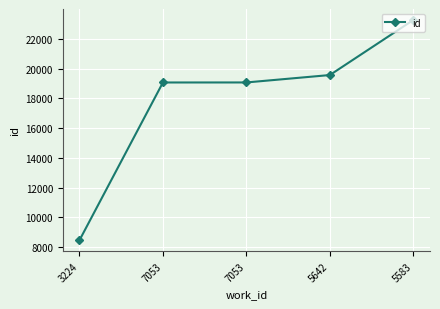

At which label does the data first exceed 19065?

5642